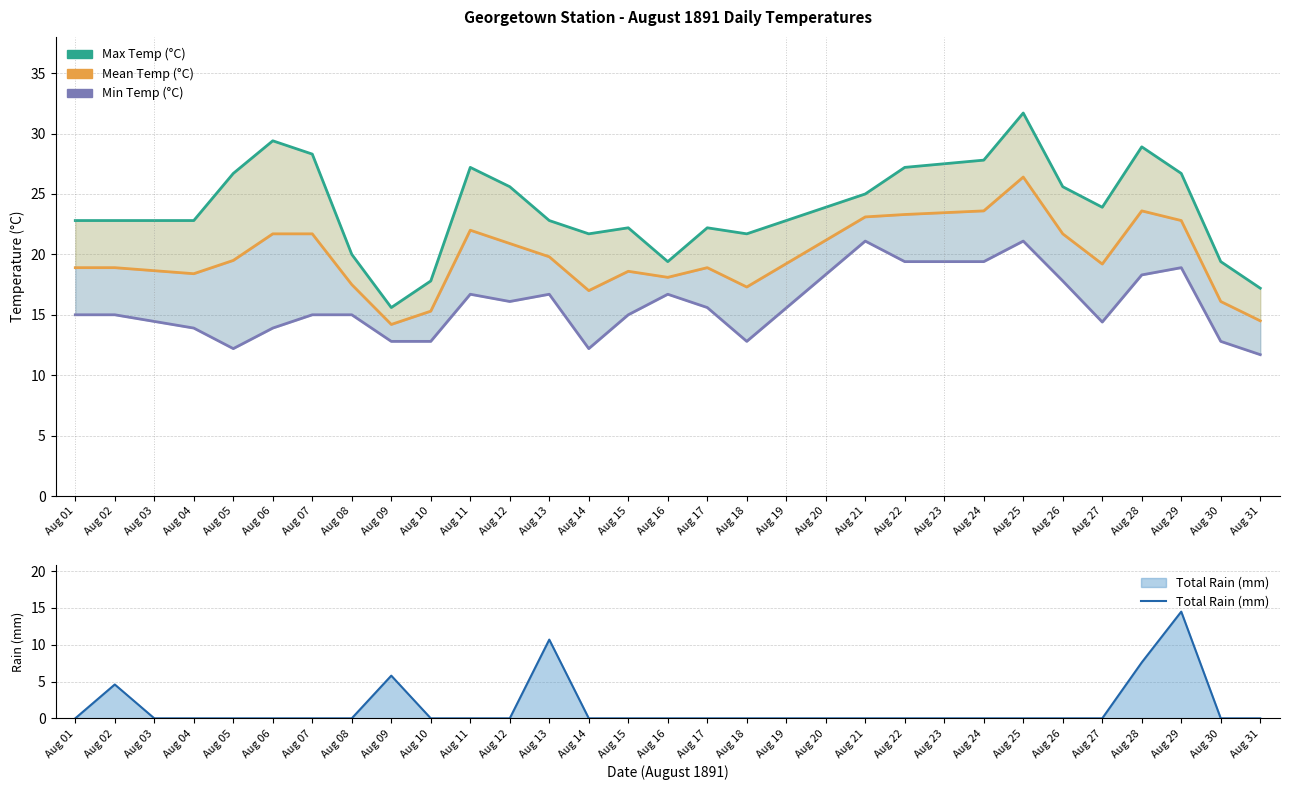

Reading left to right, extract all data points from this chart.

Max Temp (°C): Aug 01=22.8	Aug 02=22.8	Aug 03=22.8	Aug 04=22.8	Aug 05=26.7	Aug 06=29.4	Aug 07=28.3	Aug 08=20.0	Aug 09=15.6	Aug 10=17.8	Aug 11=27.2	Aug 12=25.6	Aug 13=22.8	Aug 14=21.7	Aug 15=22.2	Aug 16=19.4	Aug 17=22.2	Aug 18=21.7	Aug 19=22.8	Aug 20=23.9	Aug 21=25.0	Aug 22=27.2	Aug 23=27.5	Aug 24=27.8	Aug 25=31.7	Aug 26=25.6	Aug 27=23.9	Aug 28=28.9	Aug 29=26.7	Aug 30=19.4	Aug 31=17.2
Mean Temp (°C): Aug 01=18.9	Aug 02=18.9	Aug 03=18.6	Aug 04=18.4	Aug 05=19.5	Aug 06=21.7	Aug 07=21.7	Aug 08=17.5	Aug 09=14.2	Aug 10=15.3	Aug 11=22.0	Aug 12=20.9	Aug 13=19.8	Aug 14=17.0	Aug 15=18.6	Aug 16=18.1	Aug 17=18.9	Aug 18=17.3	Aug 19=19.2	Aug 20=21.2	Aug 21=23.1	Aug 22=23.3	Aug 23=23.5	Aug 24=23.6	Aug 25=26.4	Aug 26=21.7	Aug 27=19.2	Aug 28=23.6	Aug 29=22.8	Aug 30=16.1	Aug 31=14.5
Min Temp (°C): Aug 01=15.0	Aug 02=15.0	Aug 03=14.4	Aug 04=13.9	Aug 05=12.2	Aug 06=13.9	Aug 07=15.0	Aug 08=15.0	Aug 09=12.8	Aug 10=12.8	Aug 11=16.7	Aug 12=16.1	Aug 13=16.7	Aug 14=12.2	Aug 15=15.0	Aug 16=16.7	Aug 17=15.6	Aug 18=12.8	Aug 19=15.6	Aug 20=18.3	Aug 21=21.1	Aug 22=19.4	Aug 23=19.4	Aug 24=19.4	Aug 25=21.1	Aug 26=17.8	Aug 27=14.4	Aug 28=18.3	Aug 29=18.9	Aug 30=12.8	Aug 31=11.7
Total Rain (mm): Aug 01=0.0	Aug 02=4.6	Aug 03=0.0	Aug 04=0.0	Aug 05=0.0	Aug 06=0.0	Aug 07=0.0	Aug 08=0.0	Aug 09=5.8	Aug 10=0.0	Aug 11=0.0	Aug 12=0.0	Aug 13=10.7	Aug 14=0.0	Aug 15=0.0	Aug 16=0.0	Aug 17=0.0	Aug 18=0.0	Aug 19=0.0	Aug 20=0.0	Aug 21=0.0	Aug 22=0.0	Aug 23=0.0	Aug 24=0.0	Aug 25=0.0	Aug 26=0.0	Aug 27=0.0	Aug 28=7.6	Aug 29=14.5	Aug 30=0.0	Aug 31=0.0